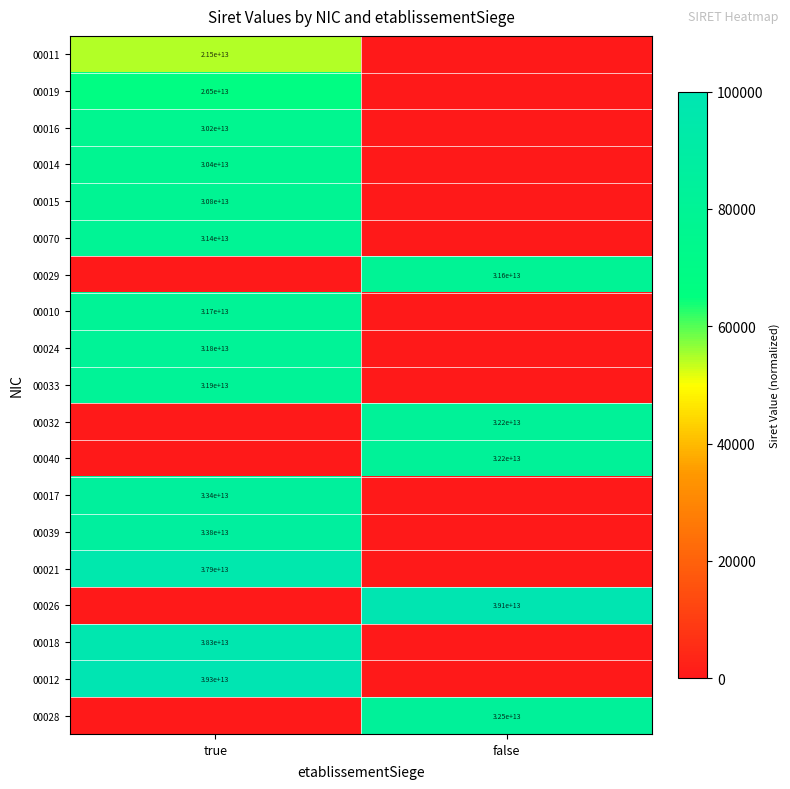

Is it true that 00012 equals 25033064680488 at true?

False